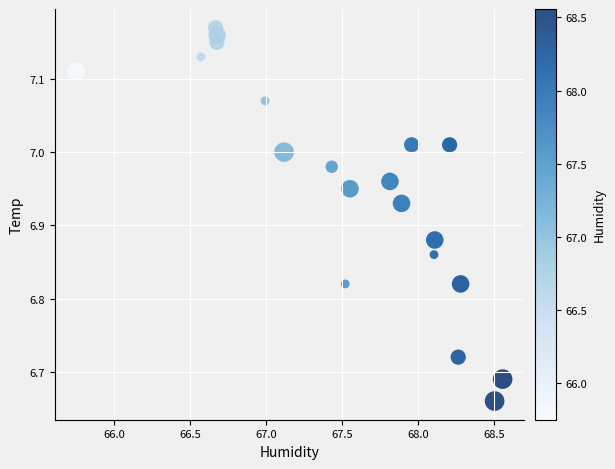

What is the range of X values (max minus min)?

2.8